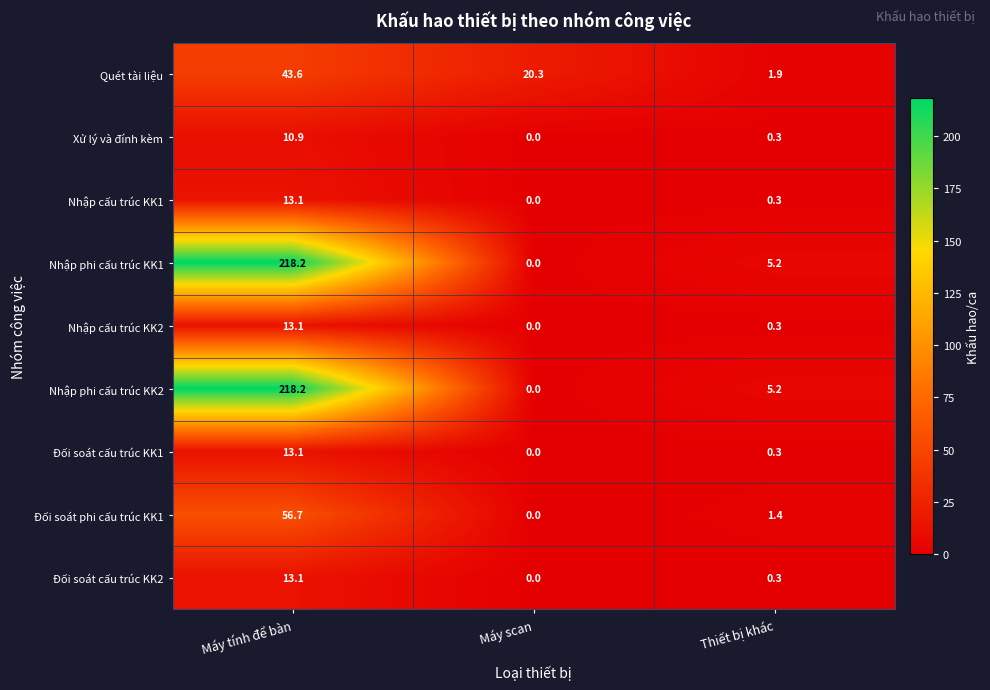

What is the difference between the Quét tài liệu values at Thiết bị khác and Máy scan?

18.4